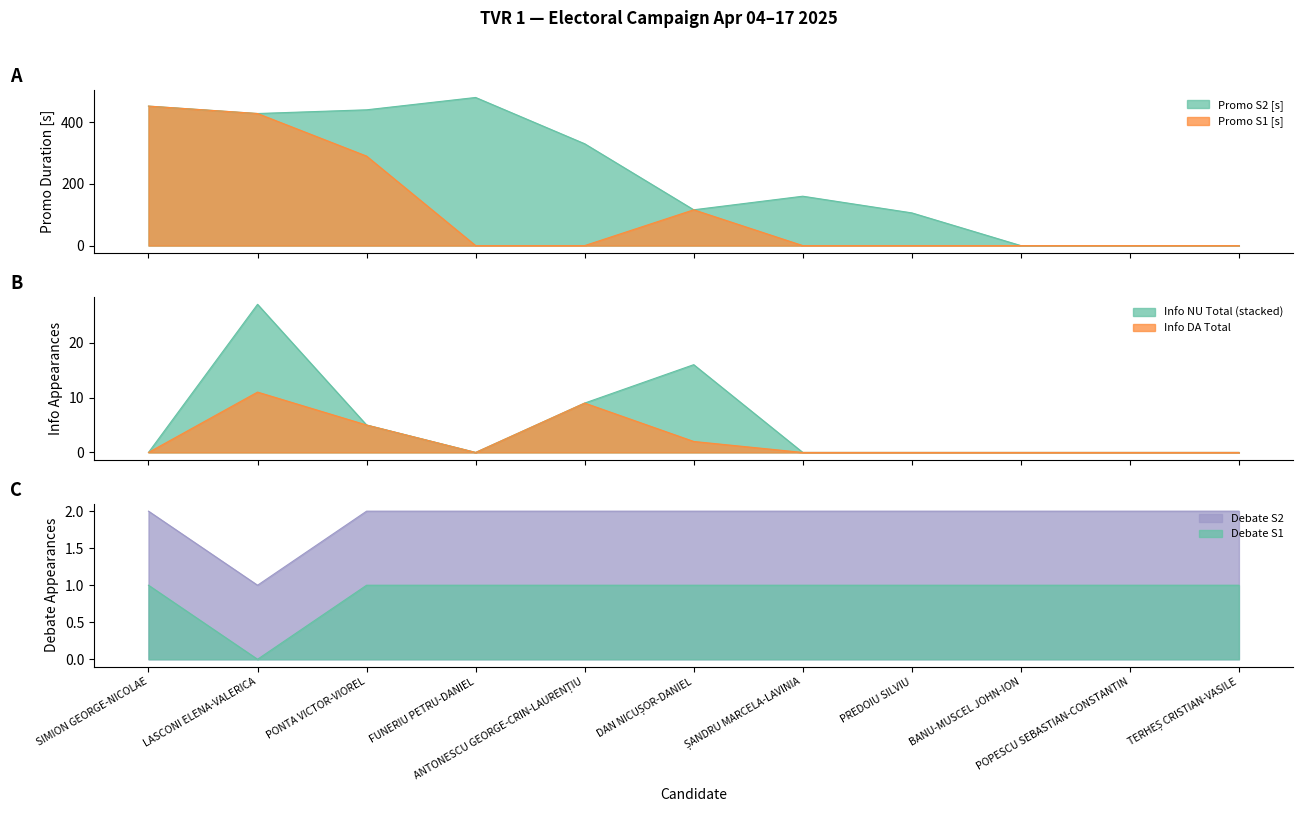

At which category is the sum across all series the highest?

SIMION GEORGE-NICOLAE